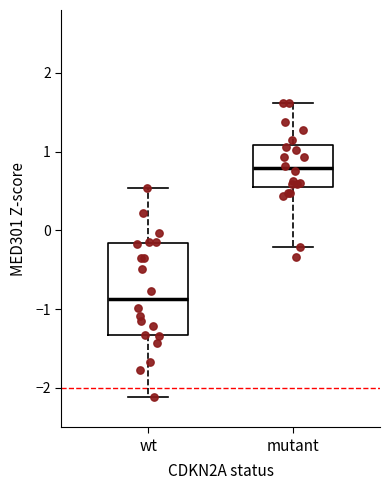

Which box is the tallest, from its lower edge to its upper edge?

wt